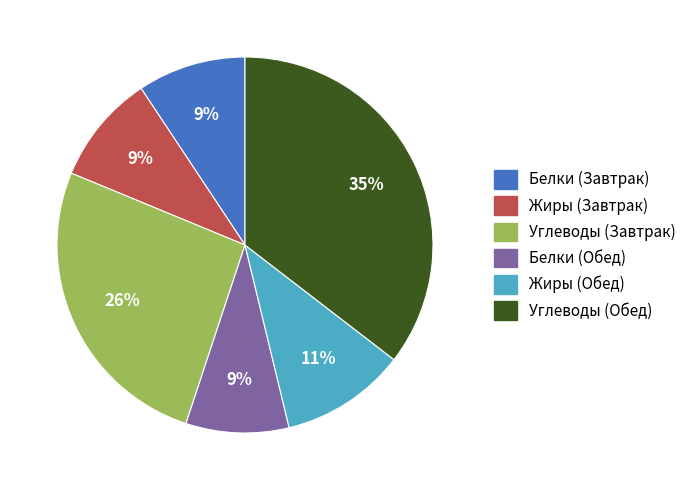

What percentage is the Жиры (Завтрак) slice, to the nearest percent?

9%